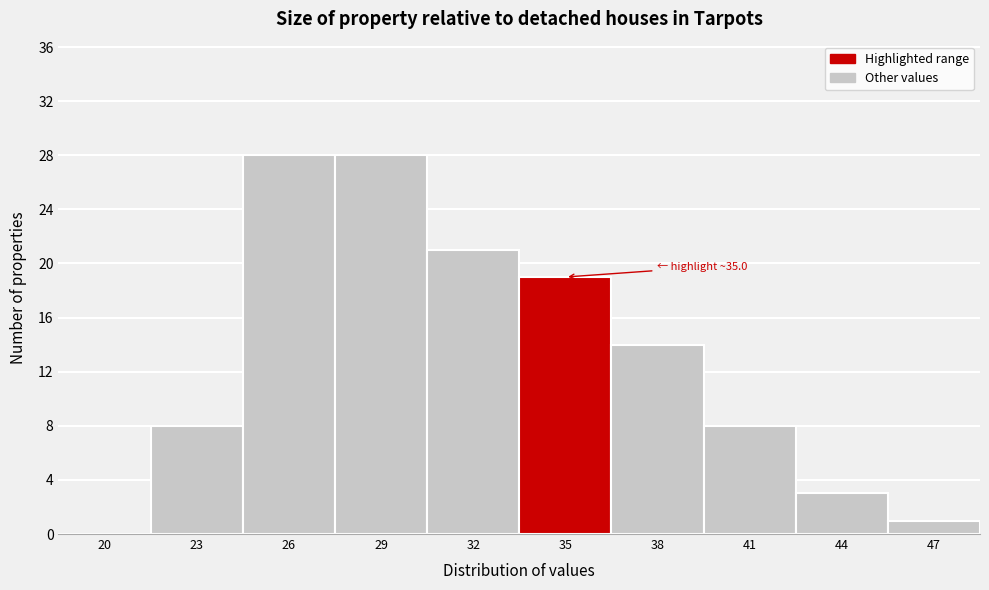

Reading left to right, extract all data points from this chart.

20=0	23=8	26=28	29=28	32=21	35=19	38=14	41=8	44=3	47=1